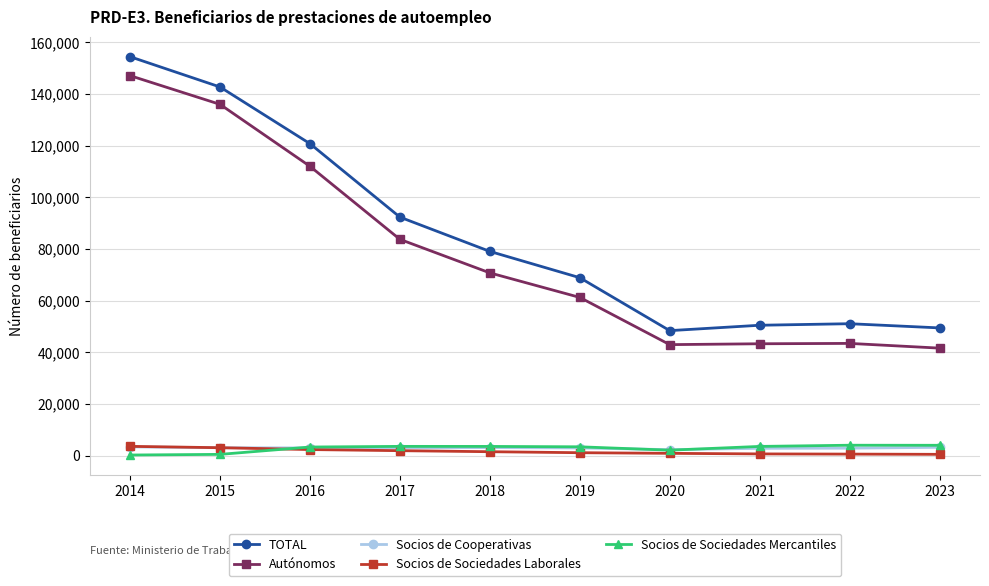

In Socios de Cooperativas, how many points are lower than both neighbors (excluding endpoints)?

2